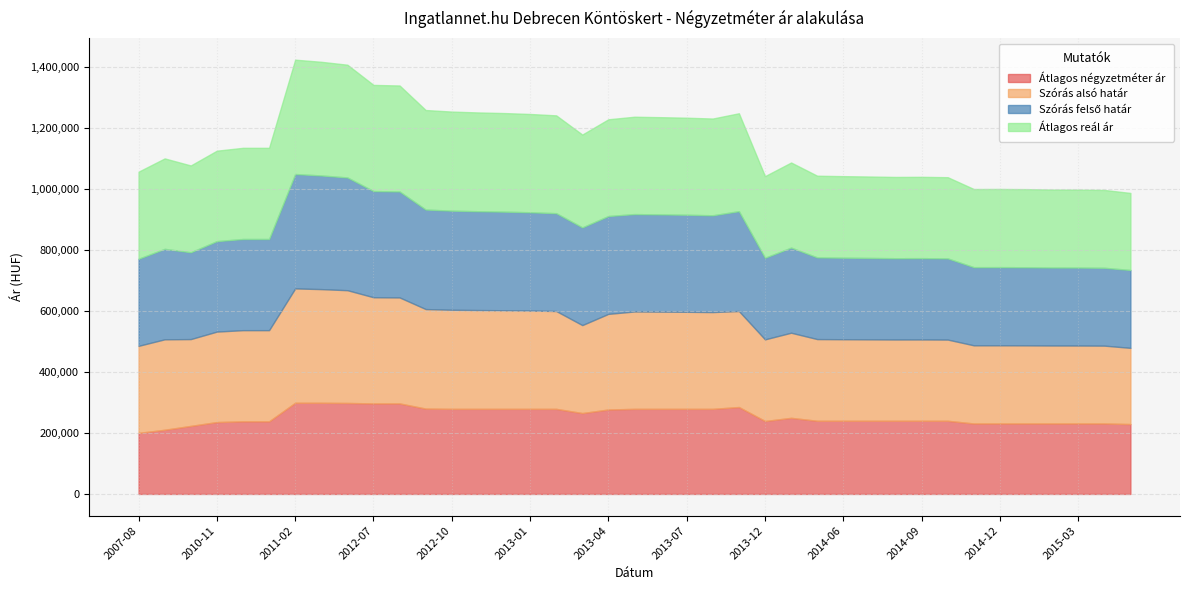

At which label does Szórás alsó határ first exceed 296384?

2010-12